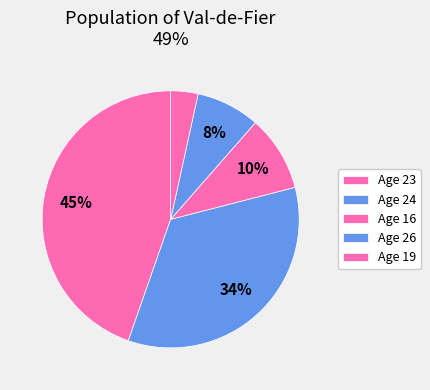

How many slices are in this pie chart?

5